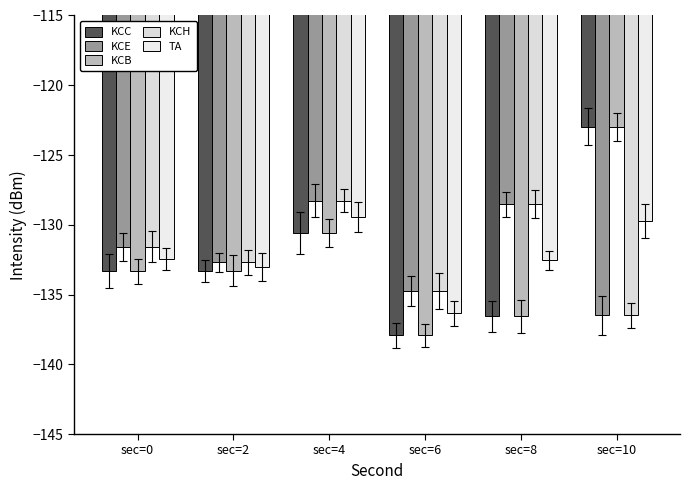

True or false: TA has a value of -129.4 at sec=4.

True